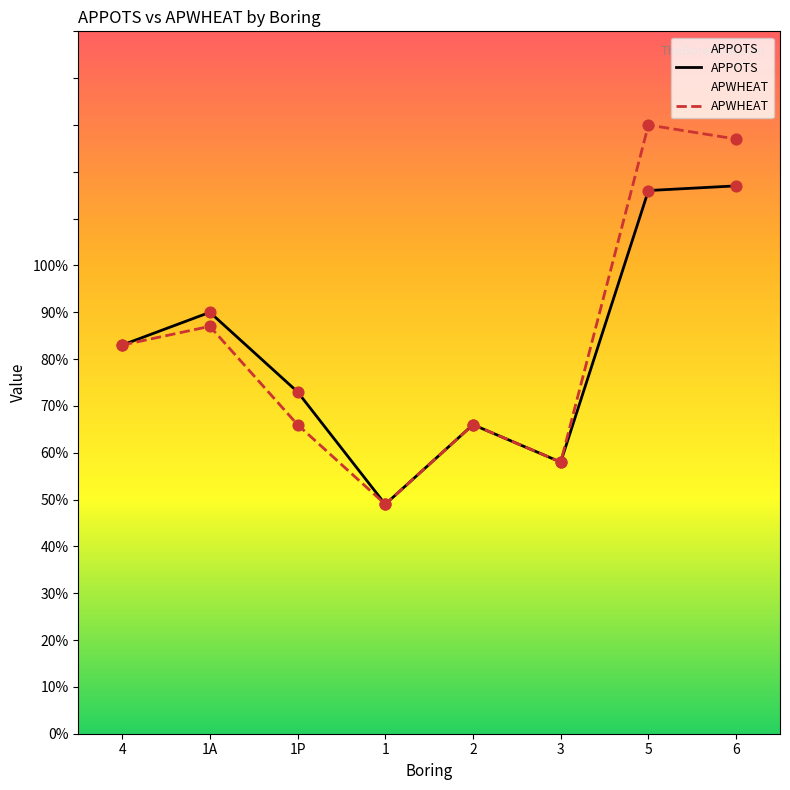

What is the total value across all series at 1A?

177